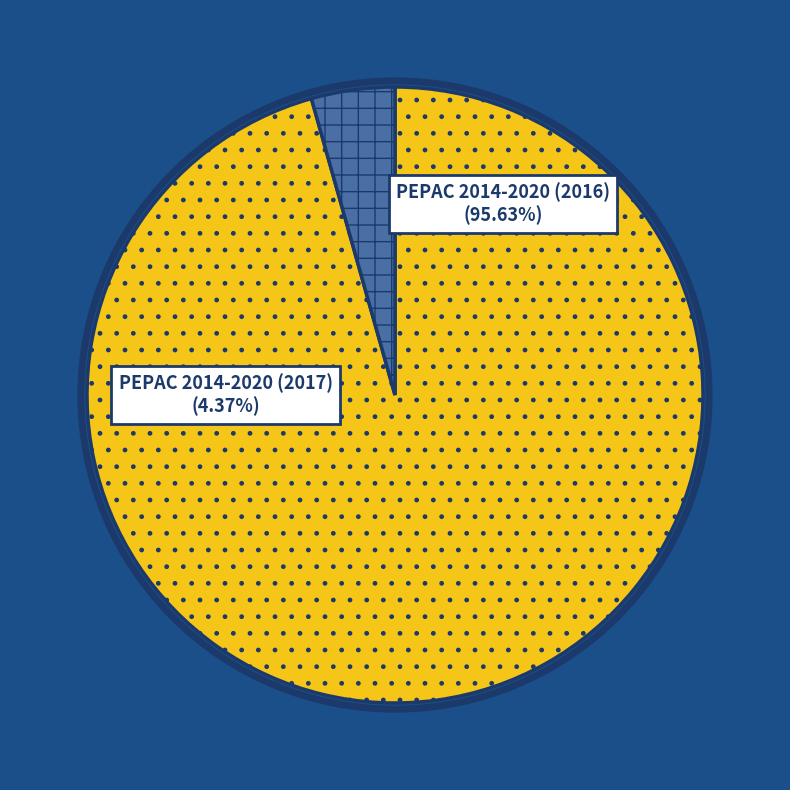

To the nearest percent, what is the difference between the largest and smallest slice percentages?

91%